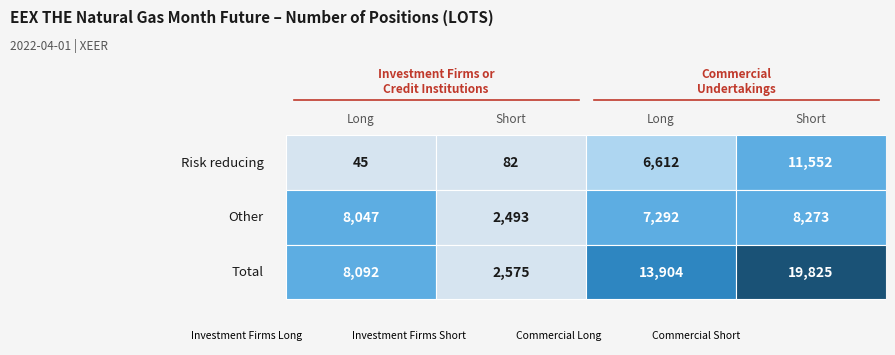

What is the difference between the Commercial Short values at Total and Risk reducing?

8273